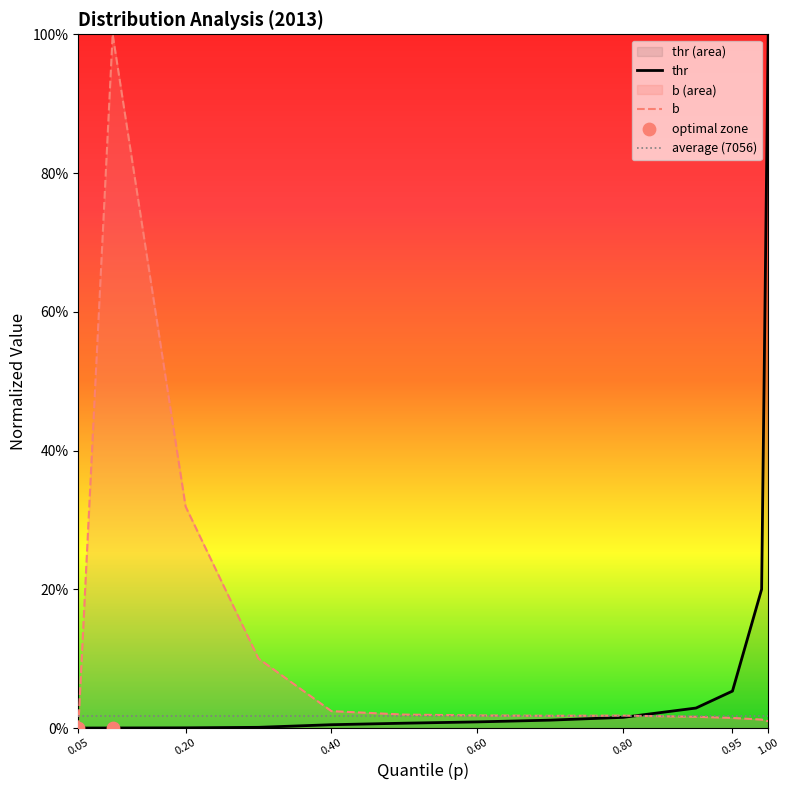

Which series has the largest total across all categories?

b